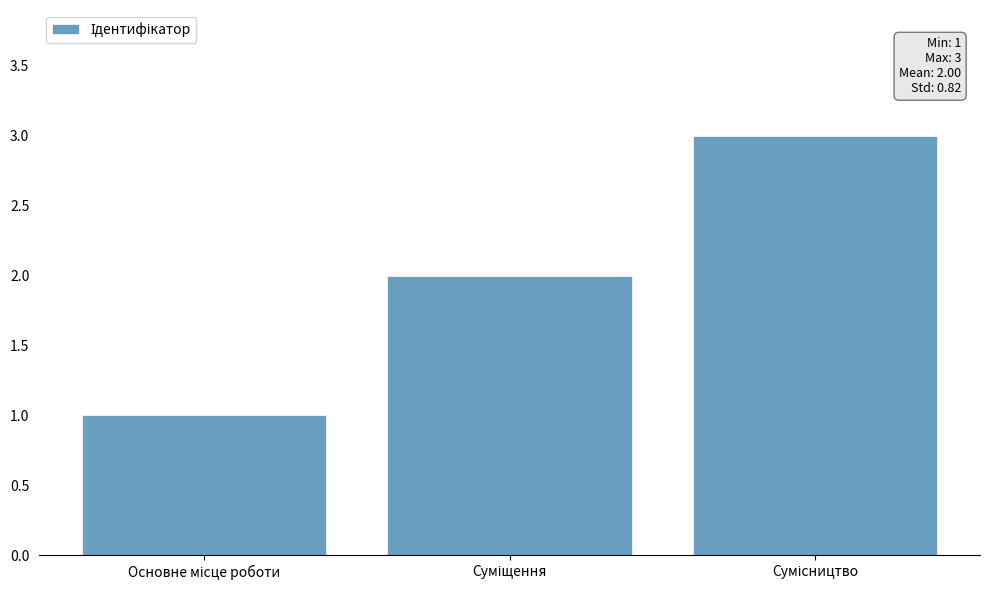

What is the sum of all values?

6